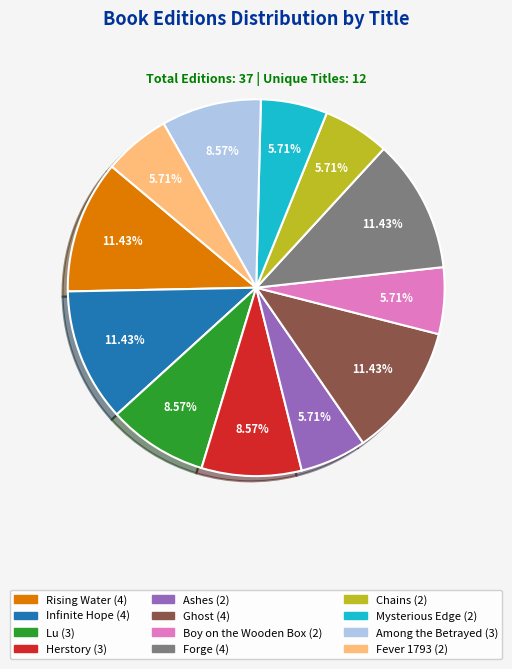

Does any single category account for the majority?

No